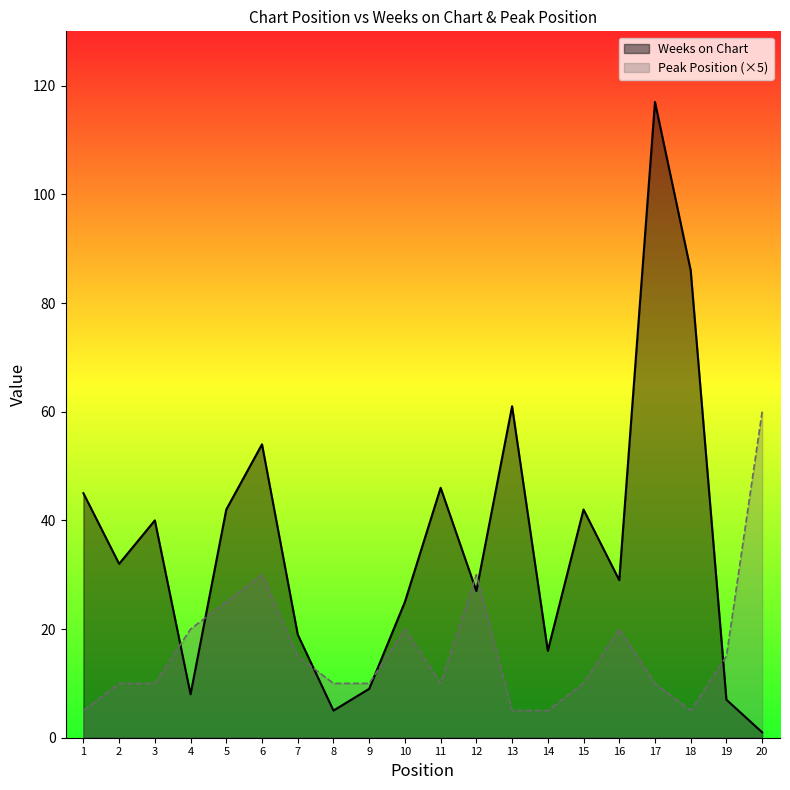

After their last crossing, which series has the higher values: Peak Position or Weeks on Chart?

Peak Position